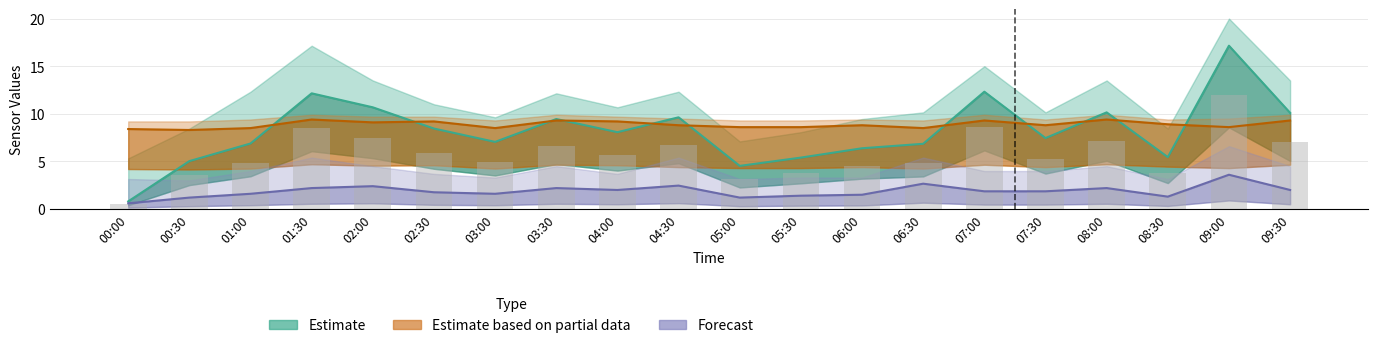

Reading left to right, transcribe all the data shown in this chart.

SDS_P1: 00:00=0.8	00:30=5.0	01:00=6.9	01:30=12.2	02:00=10.7	02:30=8.4	03:00=7.0	03:30=9.4	04:00=8.1	04:30=9.6	05:00=4.5	05:30=5.4	06:00=6.4	06:30=6.8	07:00=12.3	07:30=7.5	08:00=10.2	08:30=5.5	09:00=17.1	09:30=10.1
SDS_P2: 00:00=0.6	00:30=1.2	01:00=1.6	01:30=2.2	02:00=2.4	02:30=1.8	03:00=1.6	03:30=2.2	04:00=2.0	04:30=2.5	05:00=1.2	05:30=1.4	06:00=1.5	06:30=2.7	07:00=1.9	07:30=1.9	08:00=2.2	08:30=1.3	09:00=3.6	09:30=2.0
Temp: 00:00=8.4	00:30=8.3	01:00=8.5	01:30=9.4	02:00=9.1	02:30=9.2	03:00=8.5	03:30=9.3	04:00=9.2	04:30=8.8	05:00=8.6	05:30=8.6	06:00=8.8	06:30=8.5	07:00=9.3	07:30=8.8	08:00=9.4	08:30=8.9	09:00=8.6	09:30=9.3